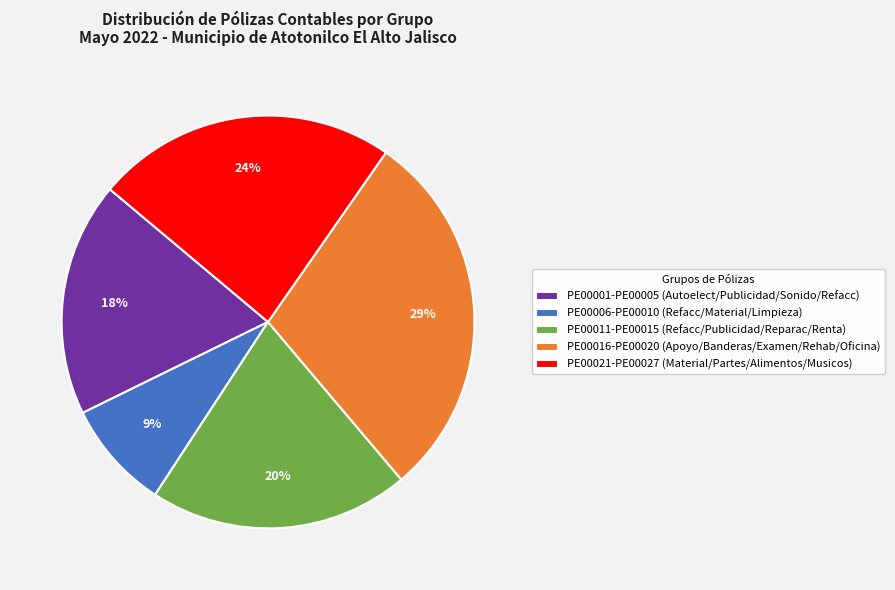

Which category has the biggest portion of the pie?

PE00016-PE00020 (Apoyo/Banderas/Examen/Rehab/Oficina)